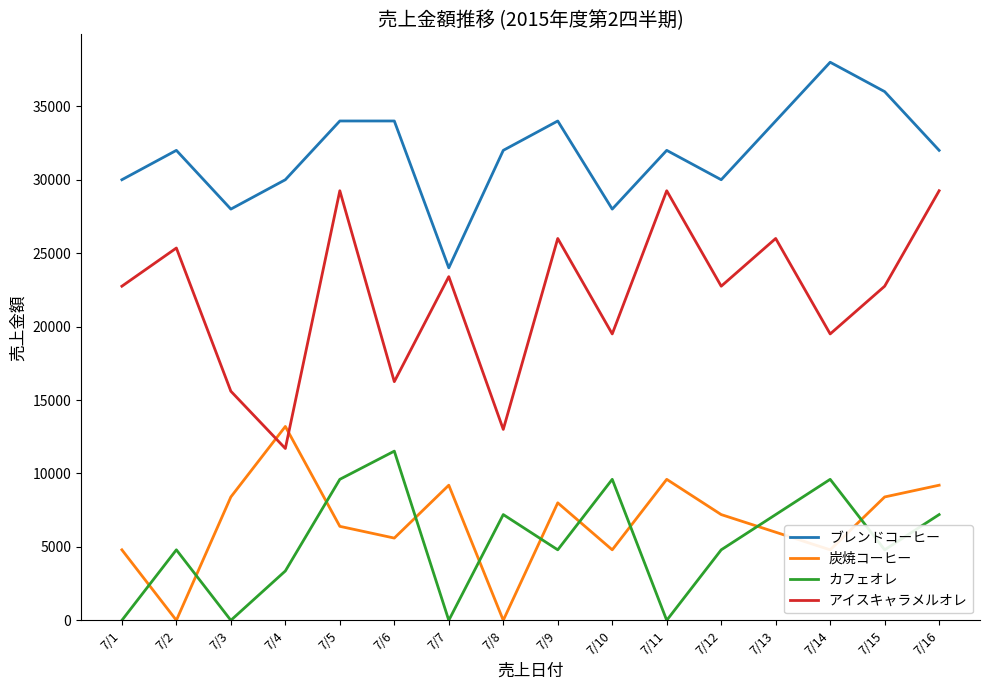

At which category does 炭焼コーヒー reach its first local valley?

7/2